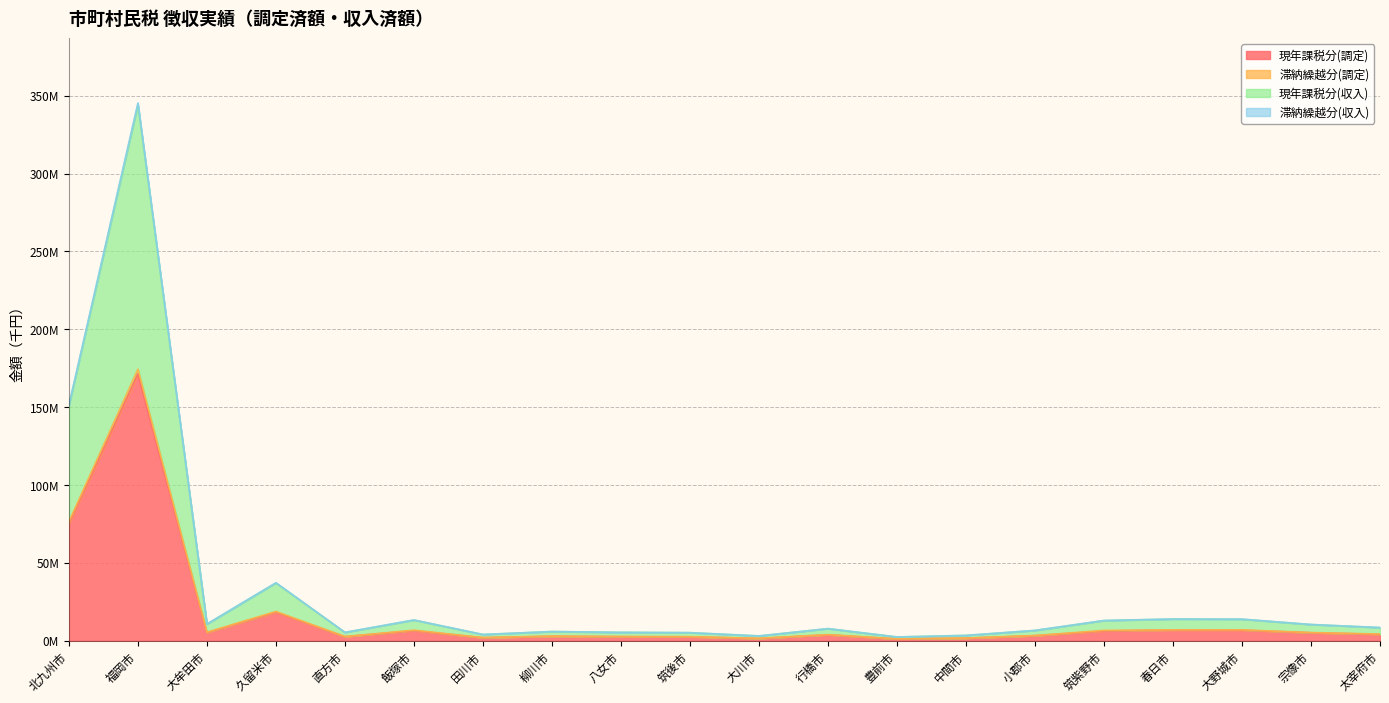

The 現年課税分(調定) series shows 6.5 at 飯塚市. True or false?

True